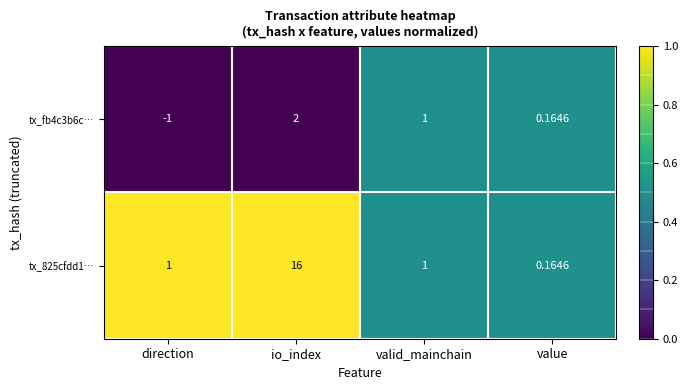

Rank the series by their maximum value, from highest to lowest.

tx_825cfdd1…, tx_fb4c3b6c…